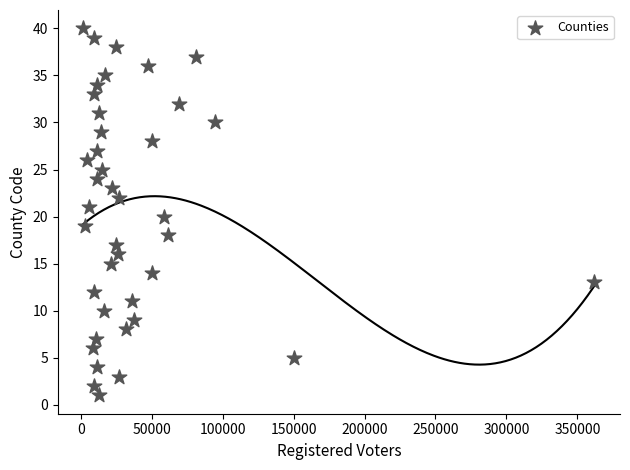

What is the range of Y values (max minus min)?

39